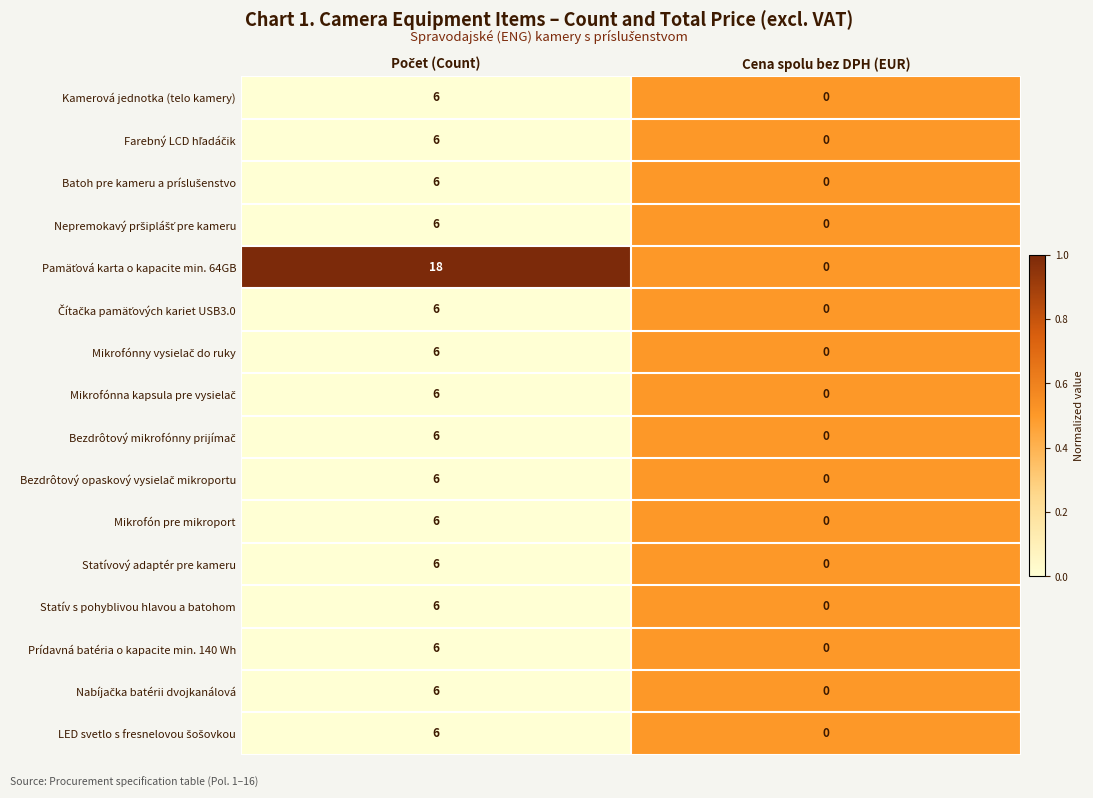

The value of Mikrofón pre mikroport at Cena spolu bez DPH (EUR) is -4. True or false?

False